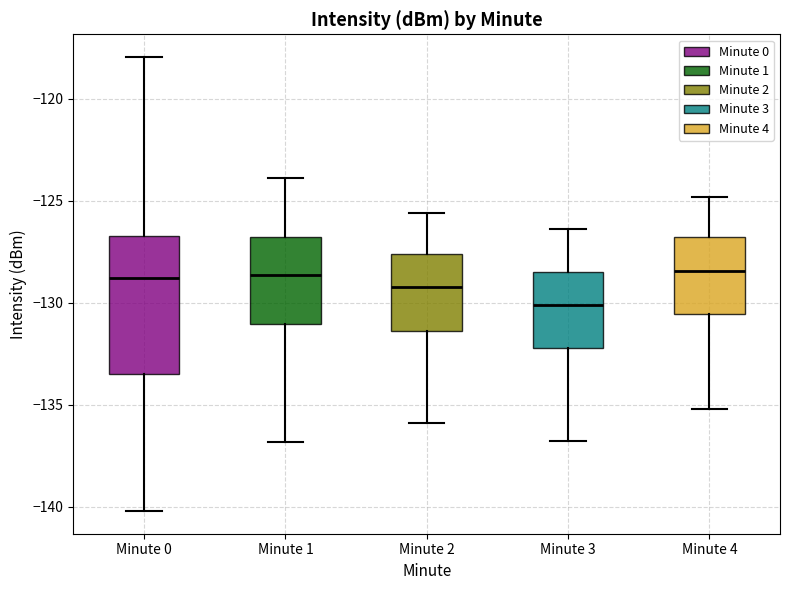

Which box's median line is the lowest?

Minute 3